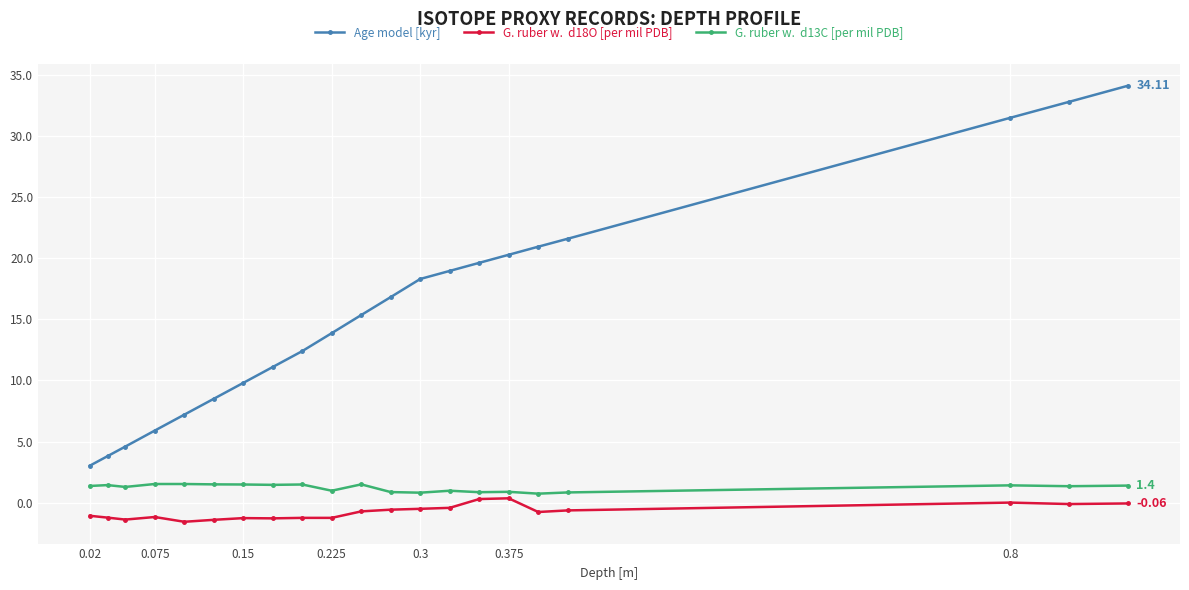

Count the number of data series in this chart.

3